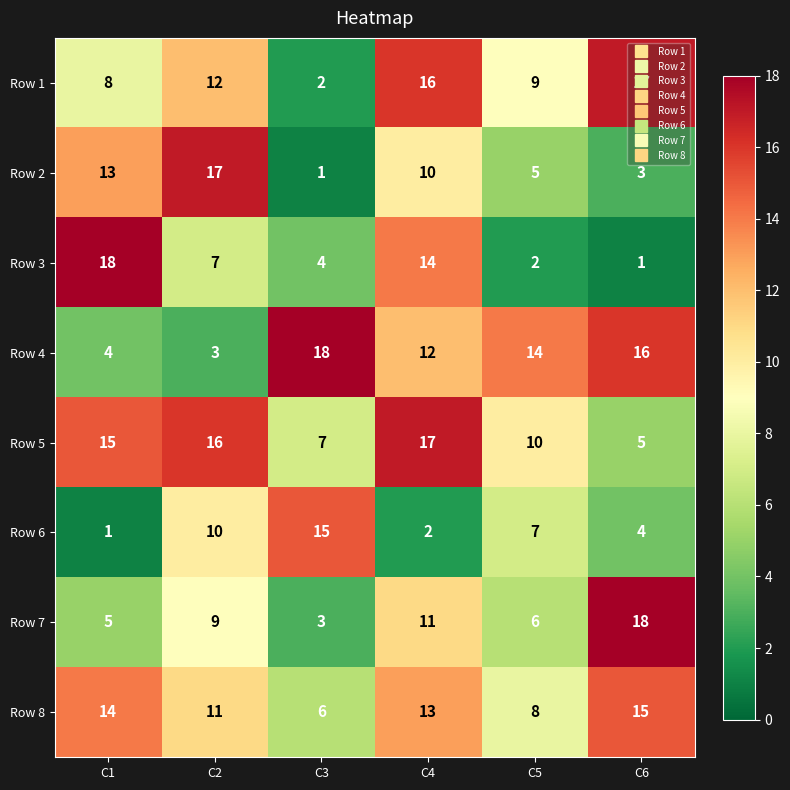

Which series has the largest total across all categories?

Row 5